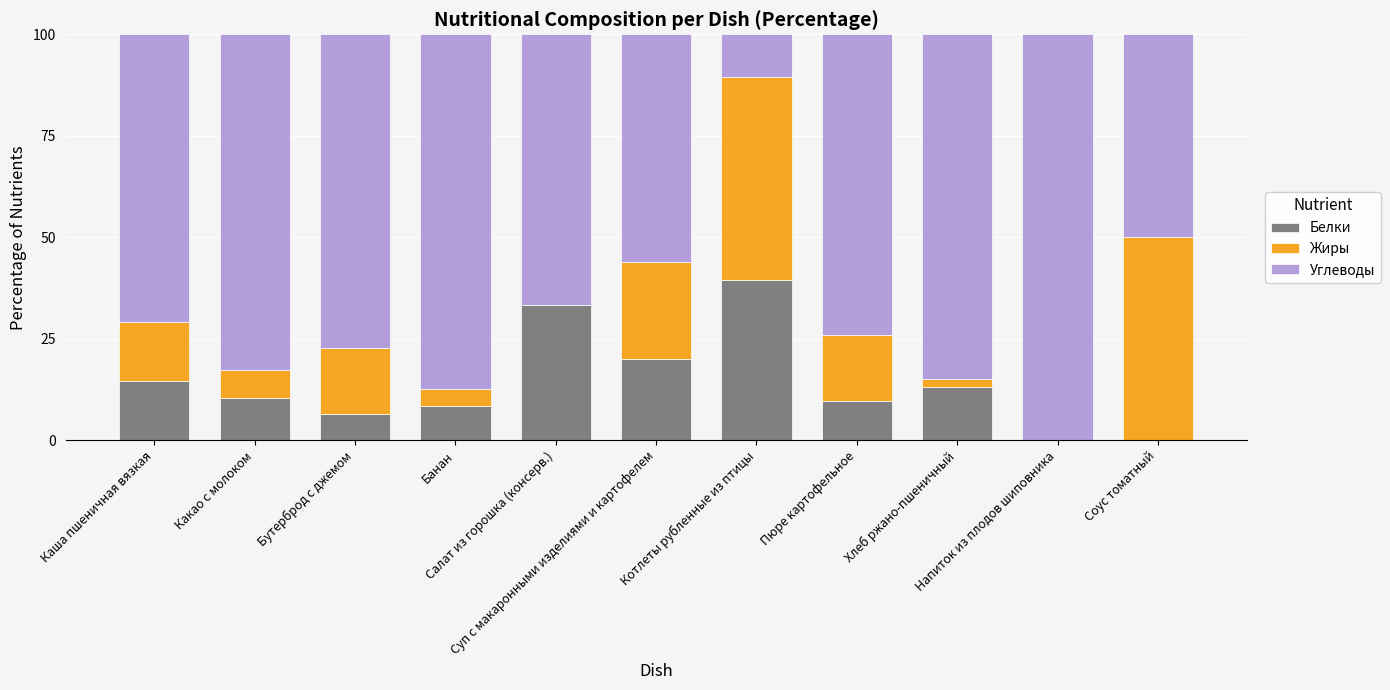

What is the sum of all Белки values?

155.2